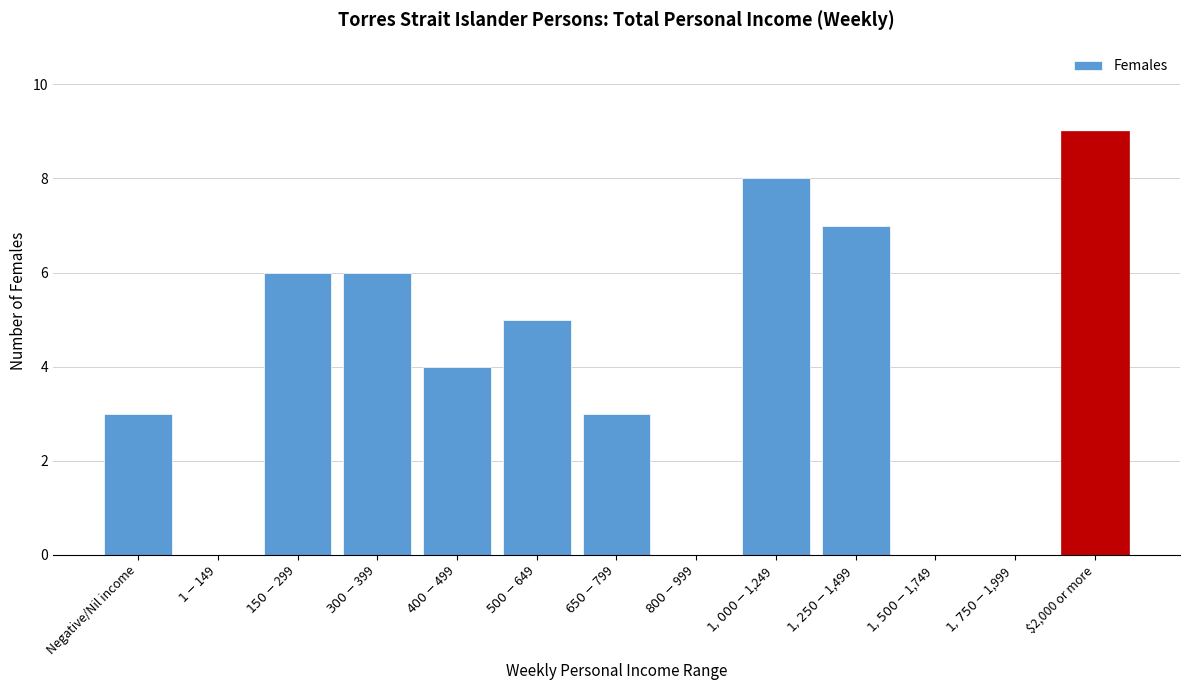

Which label corresponds to the largest value in the chart?

$2,000 or more